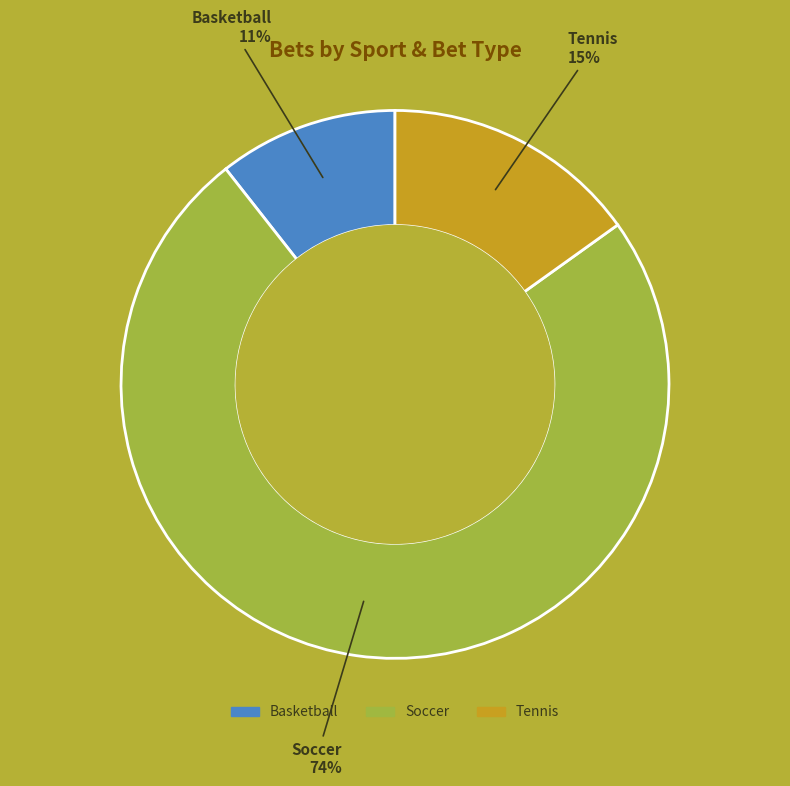

Is there any slice that represents more than half of the pie?

Yes